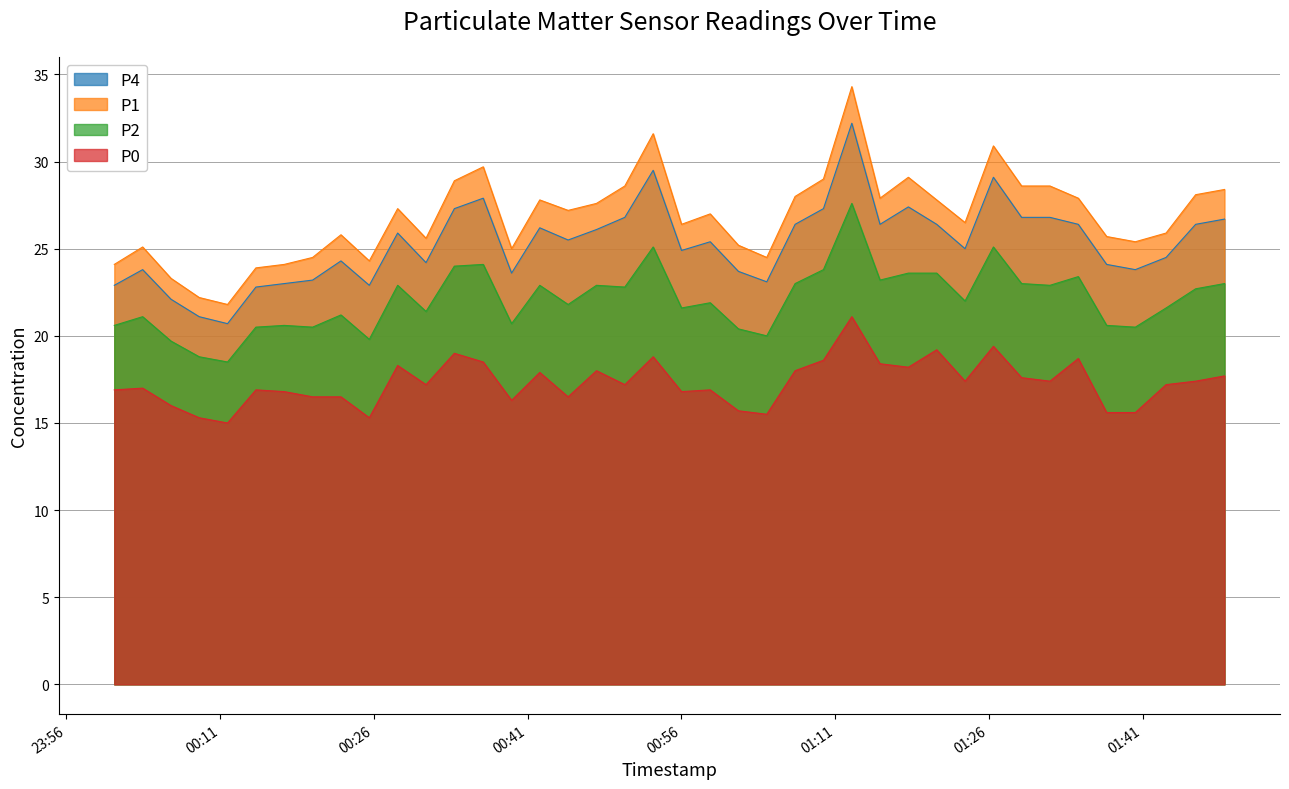

How many lines are shown in the chart?

4